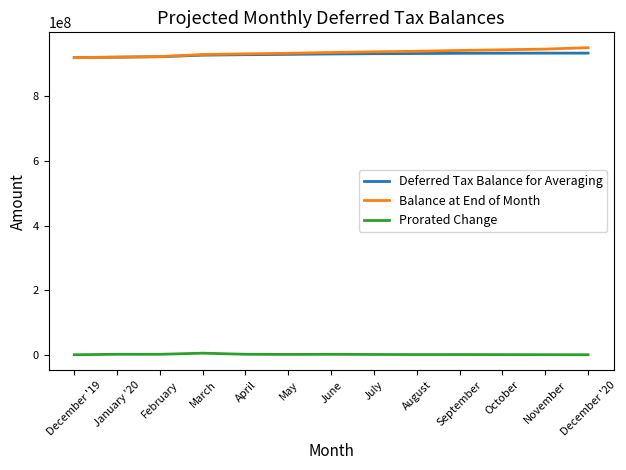

At how many categories does at least one series exceed 587107194?

13